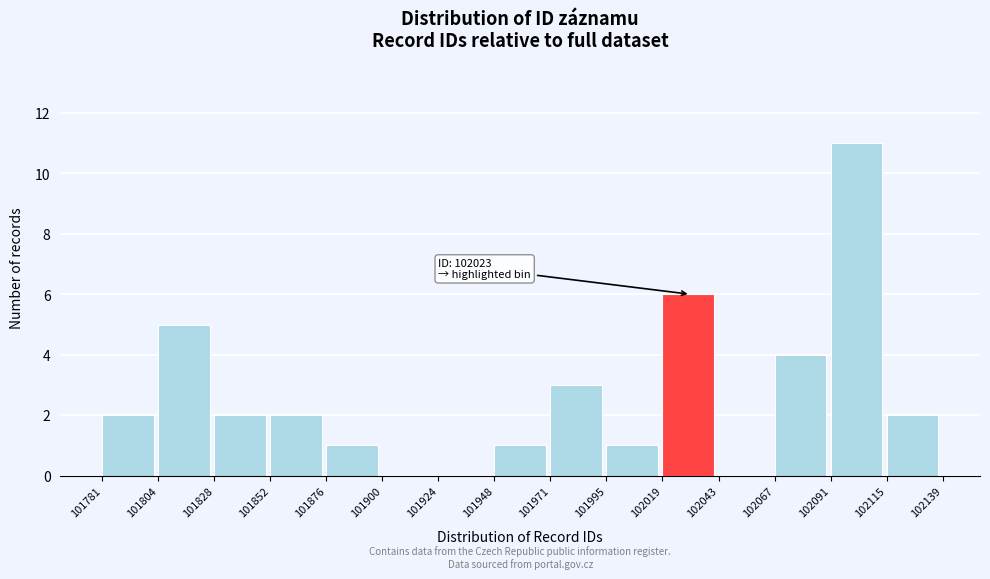

Which range on the x-axis has the tallest bar?

102091 to 102115